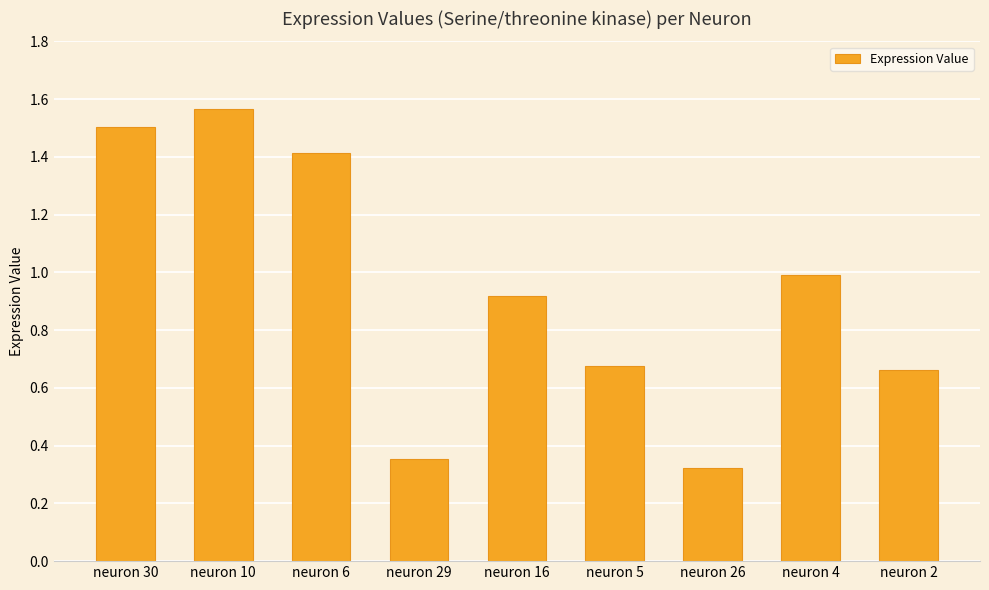

What is the sum of all values?

8.4